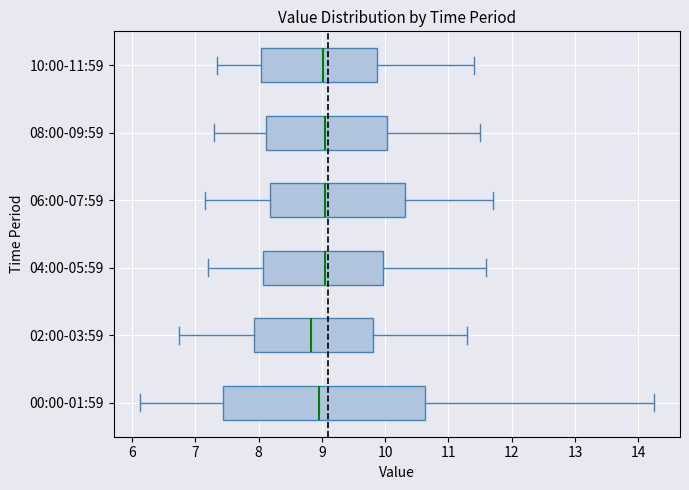

Which box is the widest, from its left edge to its right edge?

00:00-01:59